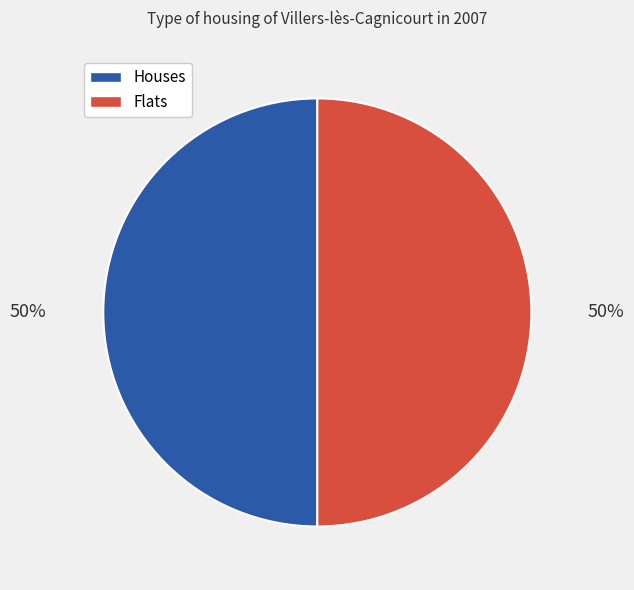

To the nearest percent, what is the average slice percentage?

50%